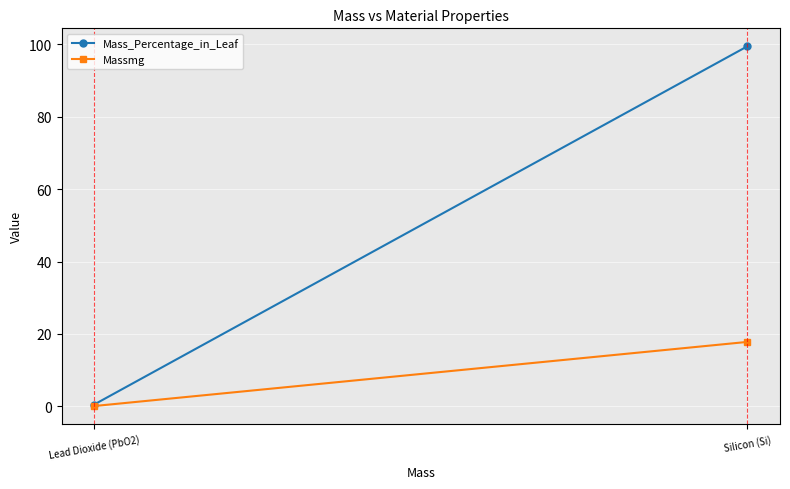

What is the label of the 2nd point from the left?

Silicon (Si)